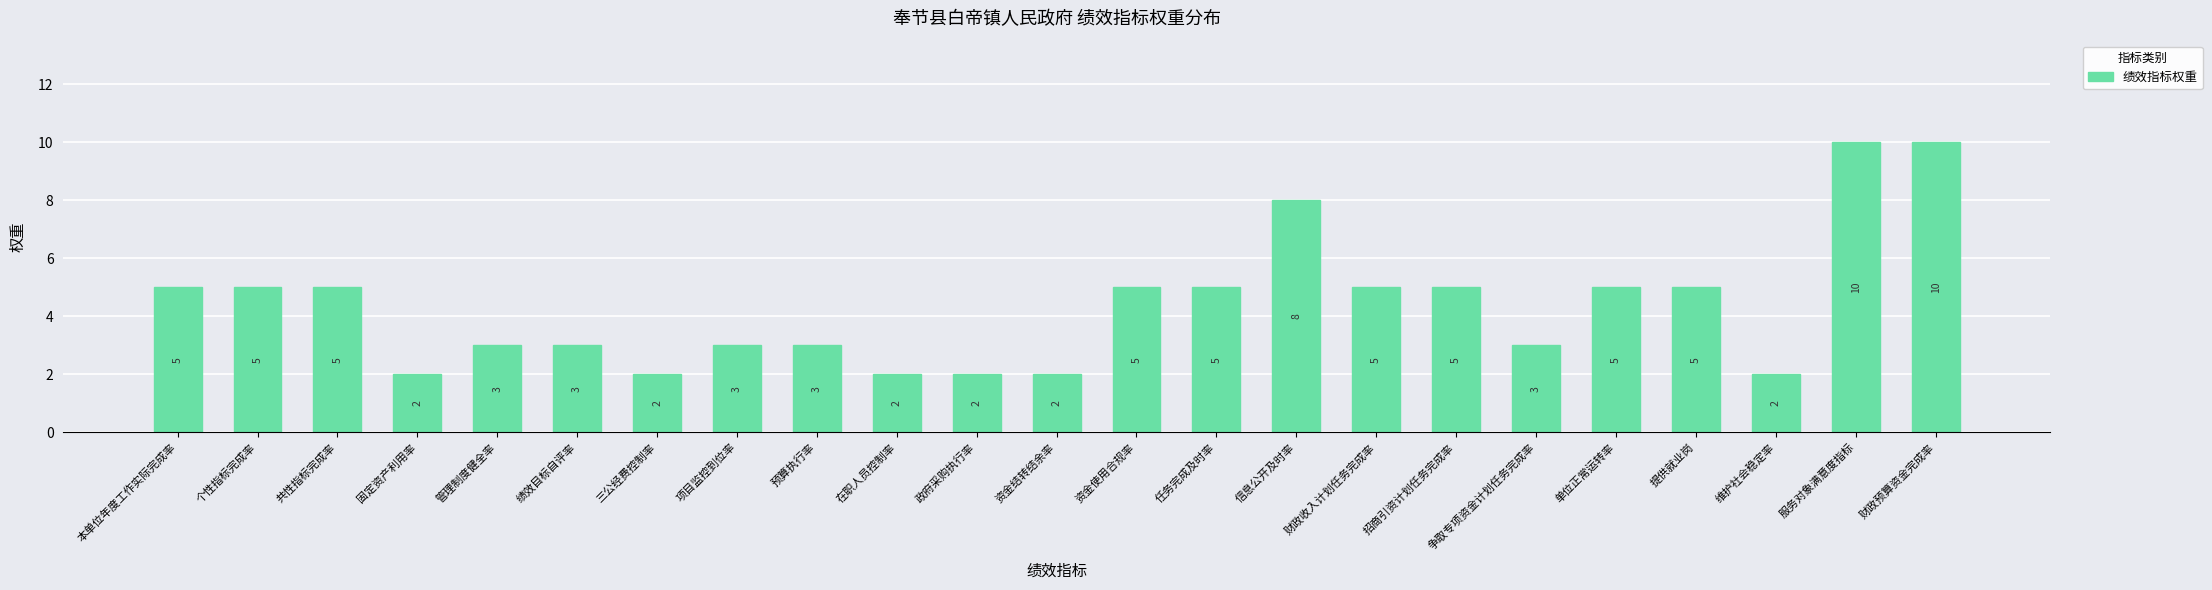

The value at 财政预算资金完成率 is 15. True or false?

False